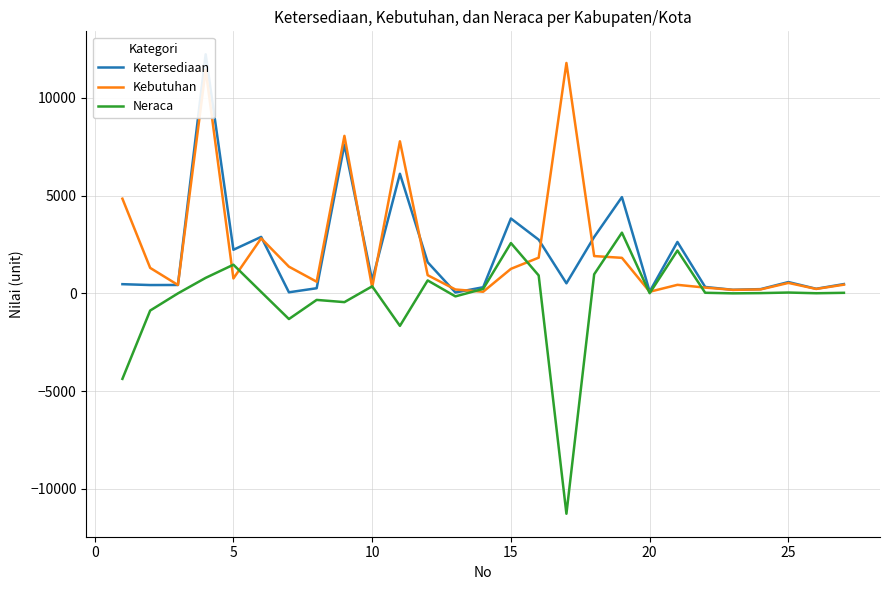

Rank the series by their maximum value, from highest to lowest.

Ketersediaan, Kebutuhan, Neraca